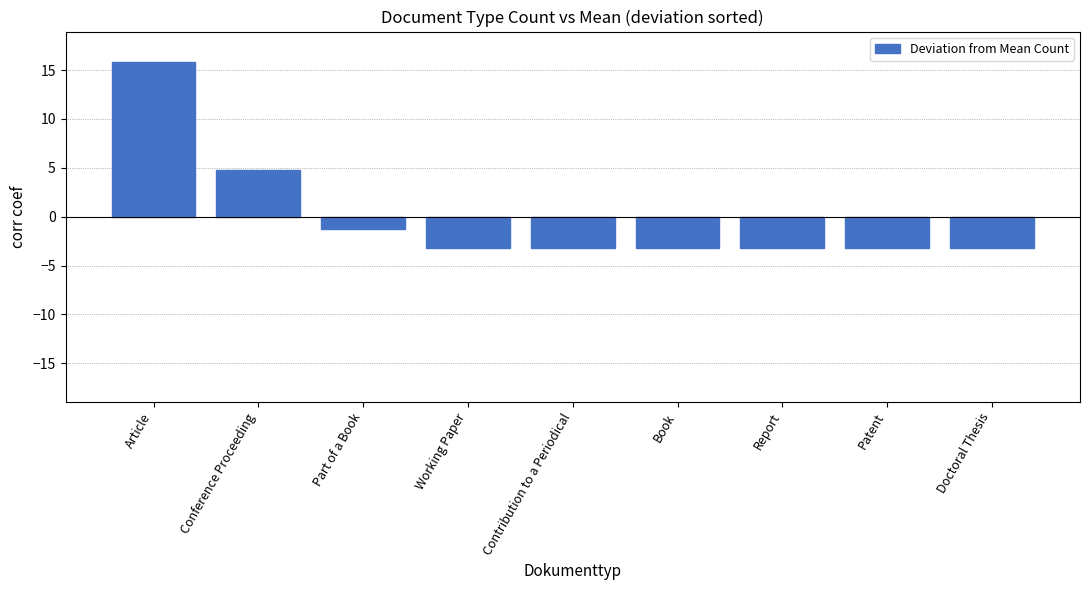

What is the change in value from Article to Doctoral Thesis?

-19.0